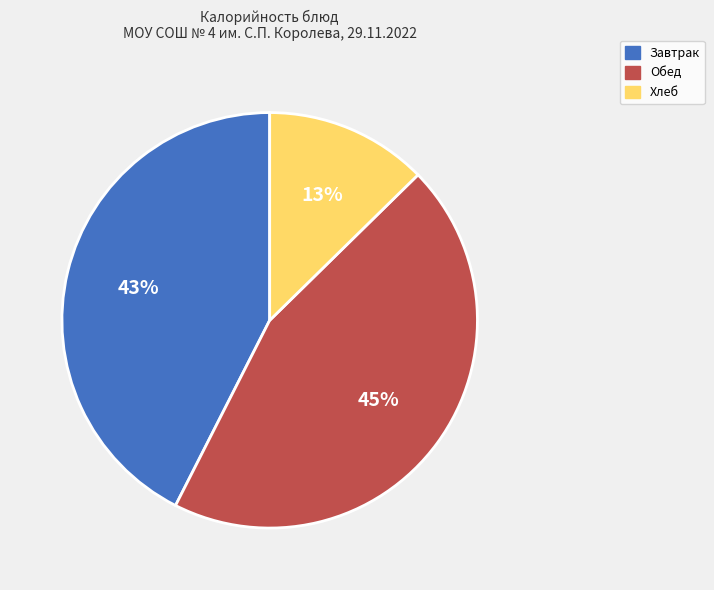

Count the number of slices in the pie.

3